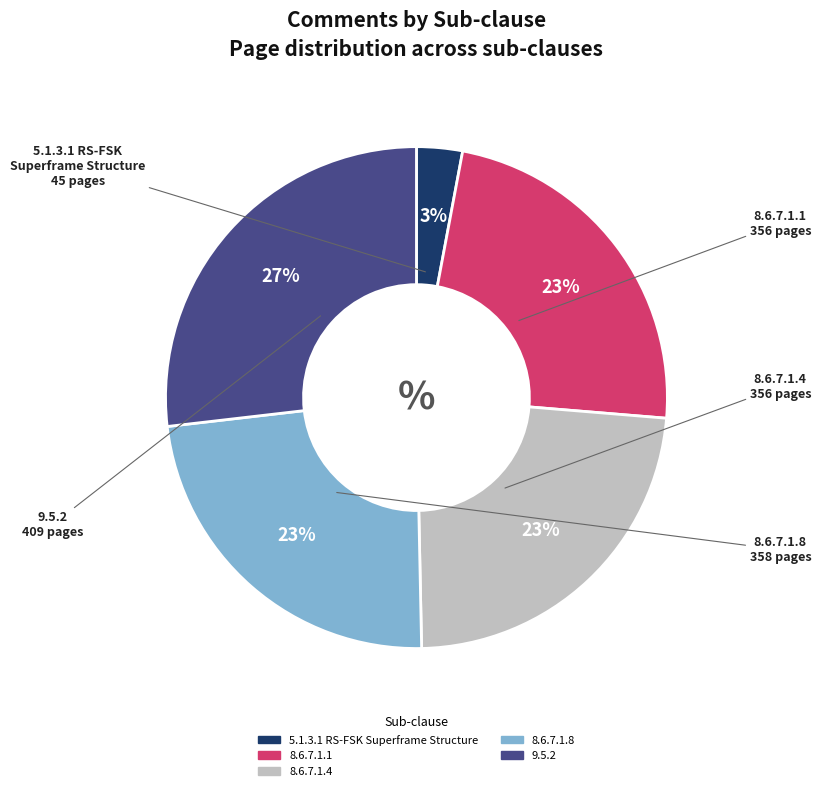

To the nearest percent, what percentage of the pie is 8.6.7.1.1?

23%